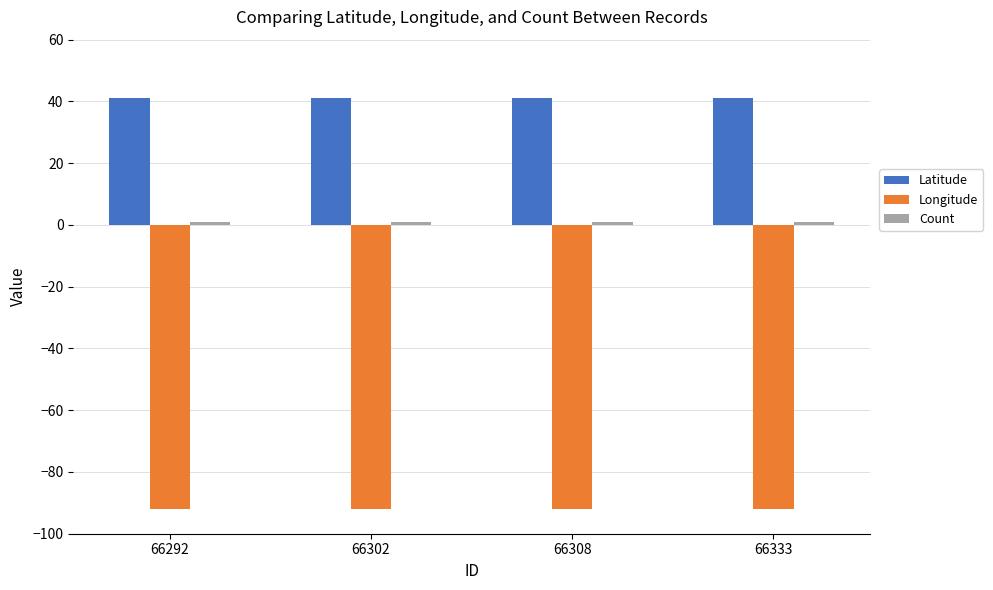

What is the average value of the Latitude series?

41.1